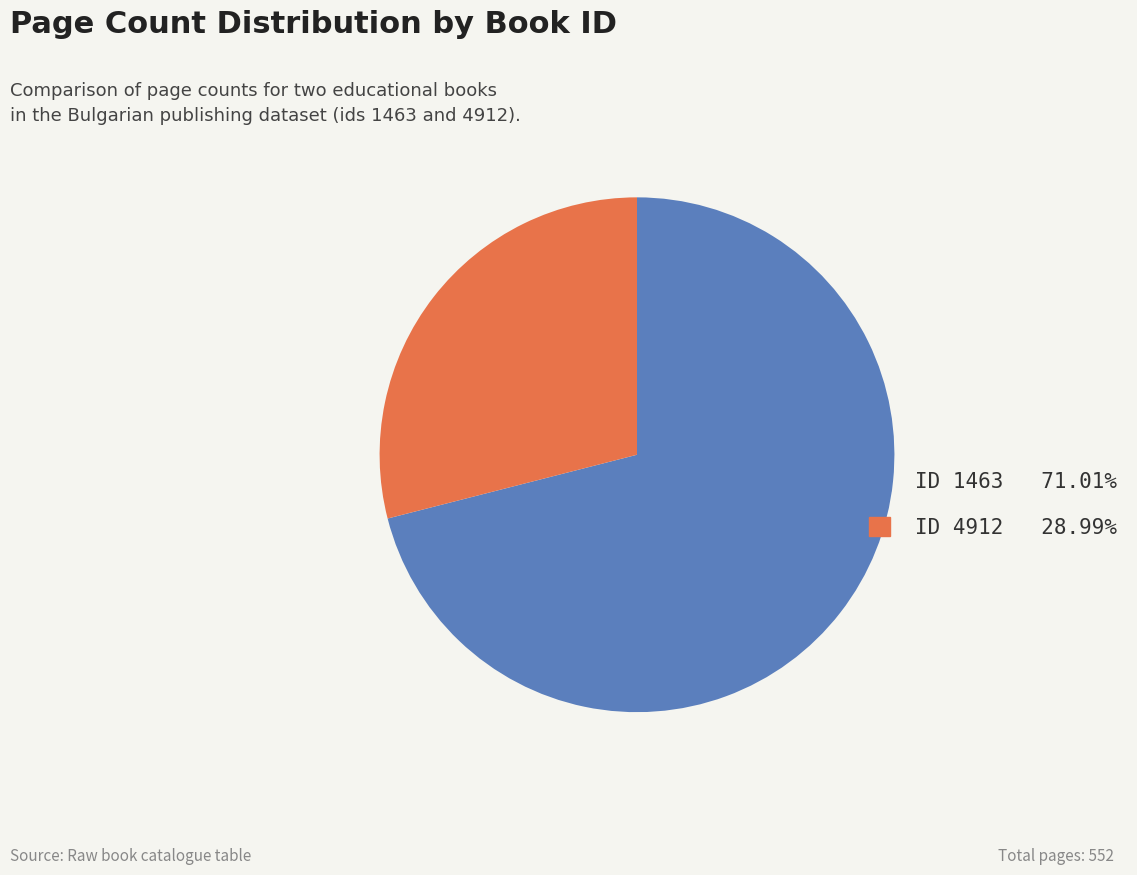

Does any single category account for the majority?

Yes